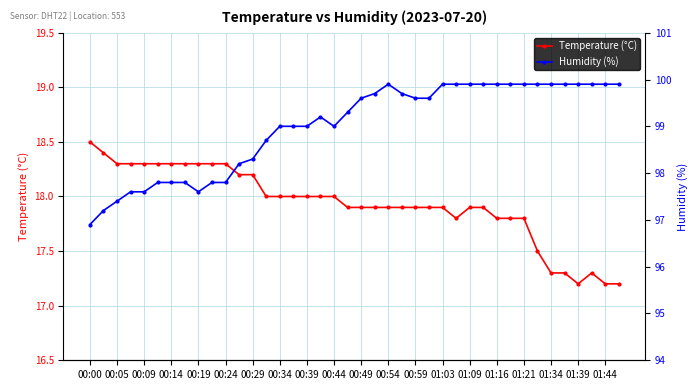

The value of Temperature (°C) at 00:09 is 29.3. True or false?

False